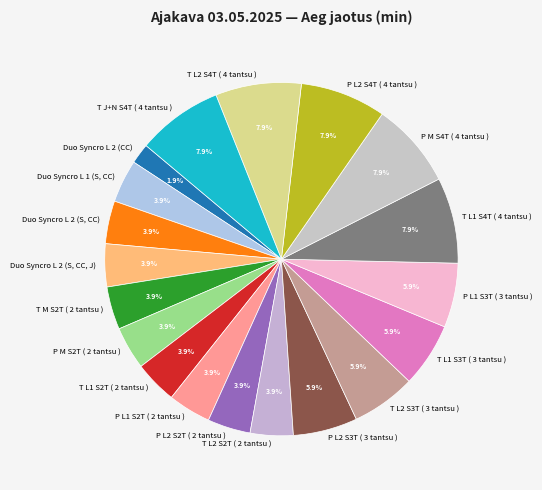

What percentage is NOT represented by T L2 S3T ( 3 tantsu )?

94.1%